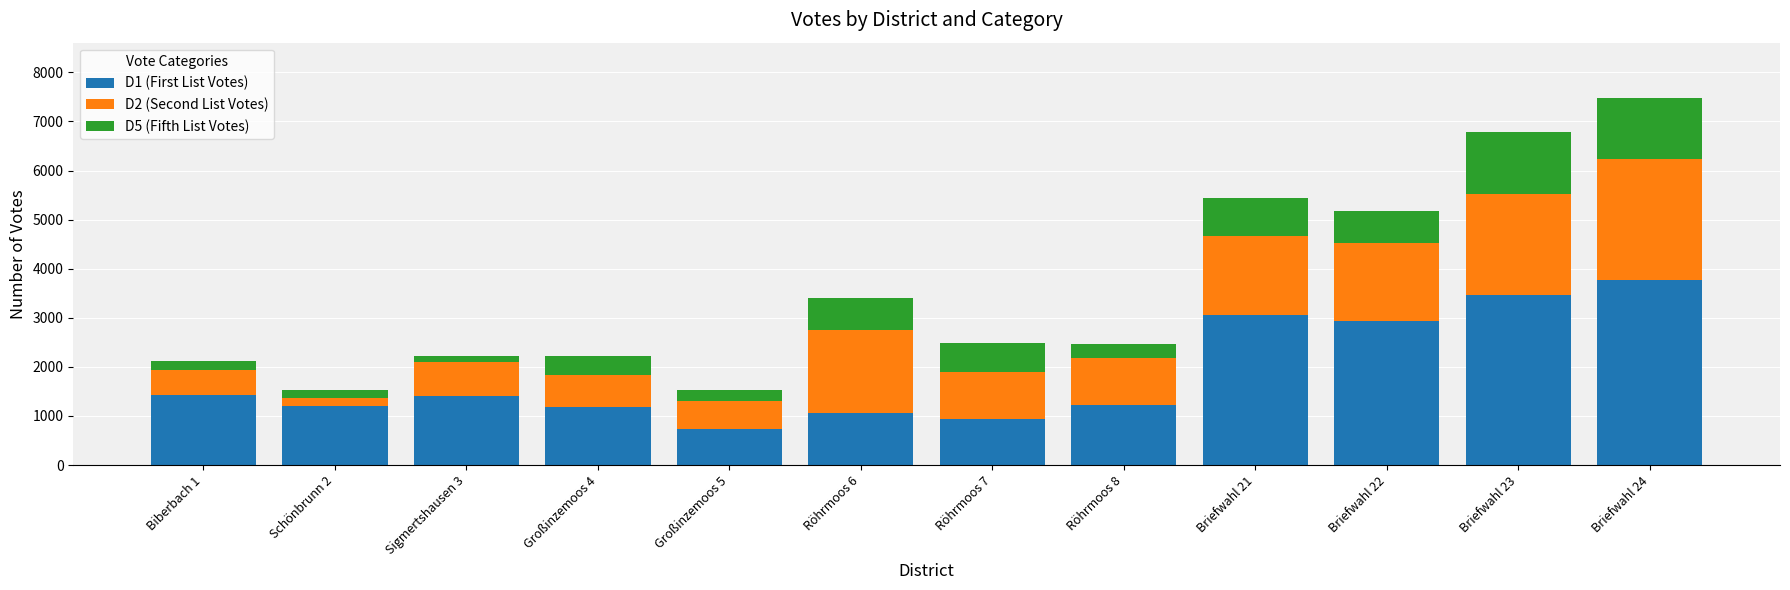

What is the minimum value for D1 (First List Votes)?

741